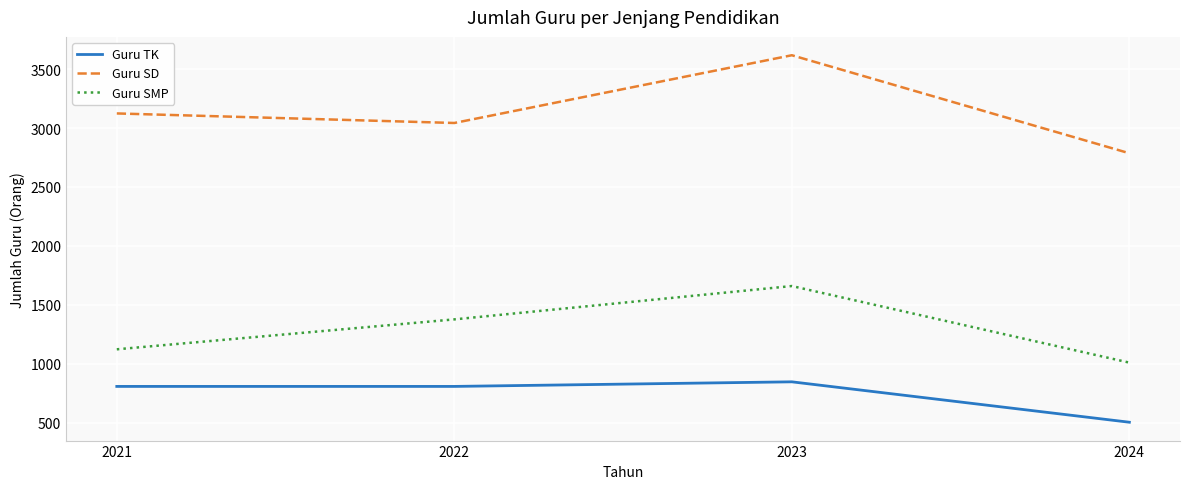

Is this an area chart (filled region under the line)?

No